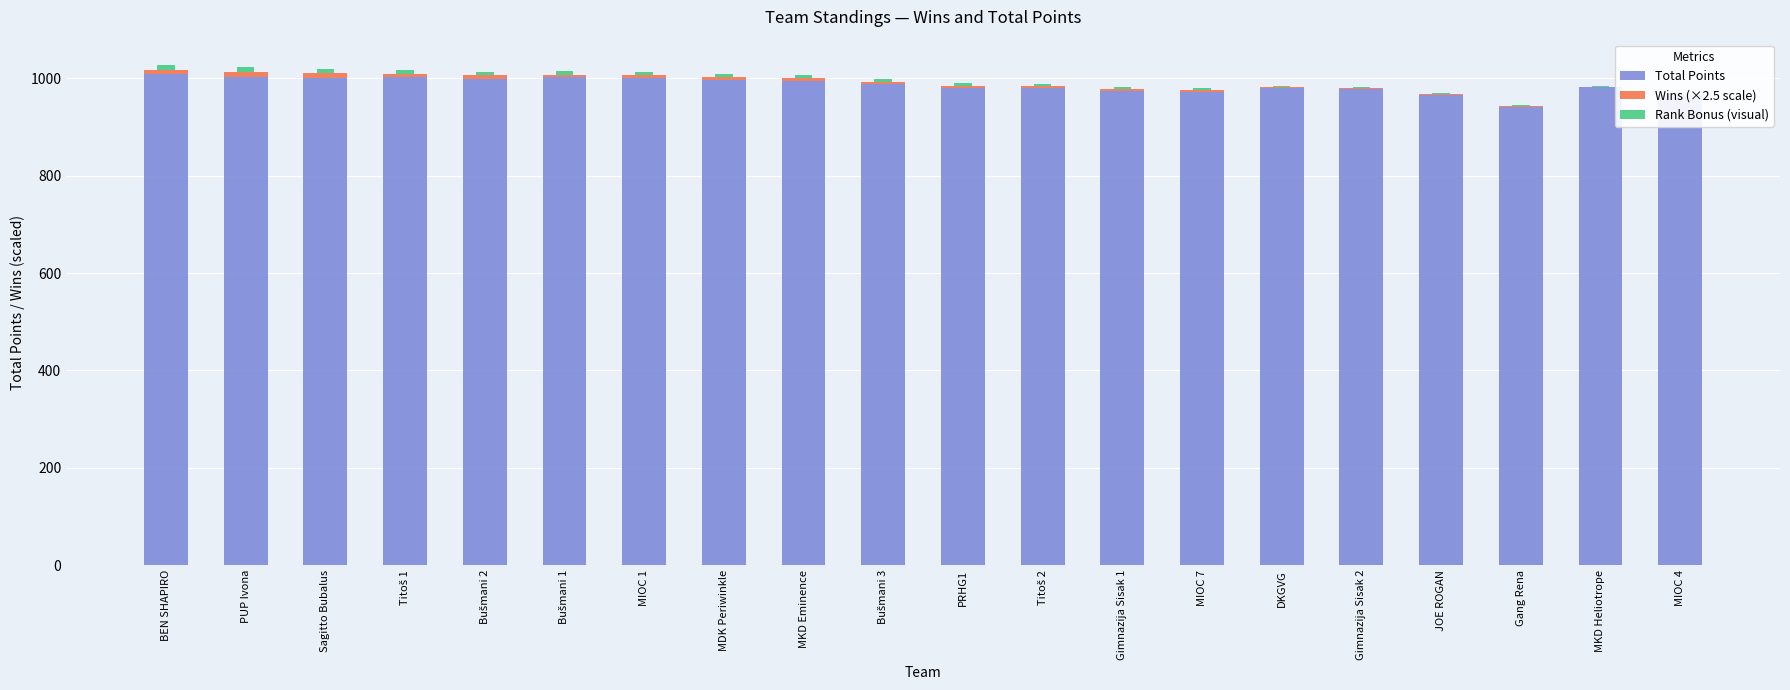

At Titoš 1, list the series in order from smallest to largest.

Wins (×2.5 scale), Rank Bonus (visual), Total Points